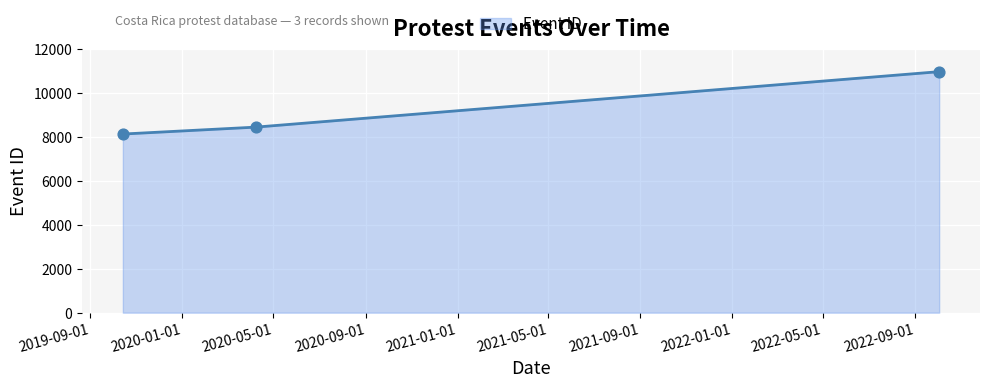

What is the greatest value displayed?

10982